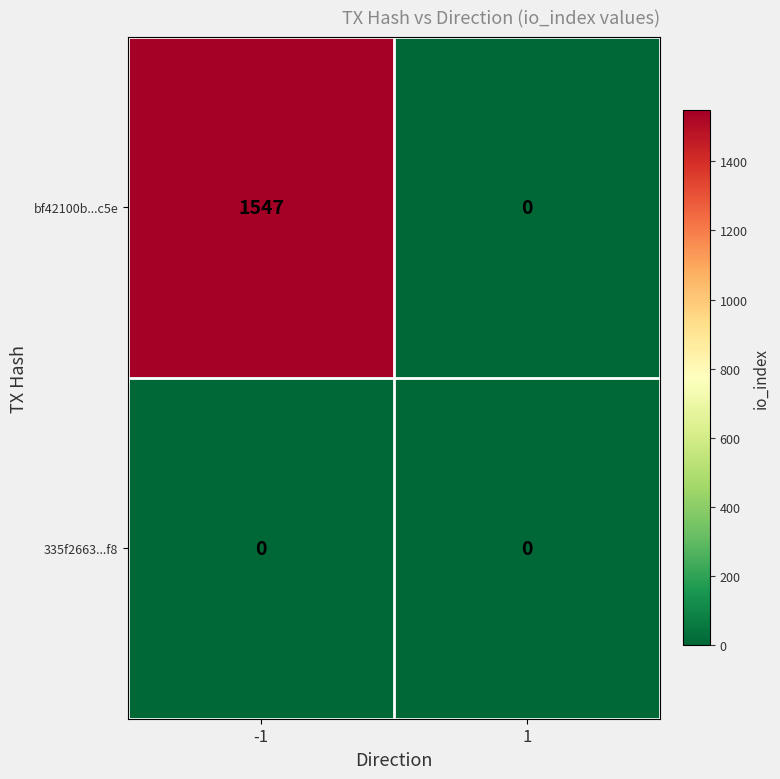

At how many categories does at least one series exceed 599?

1